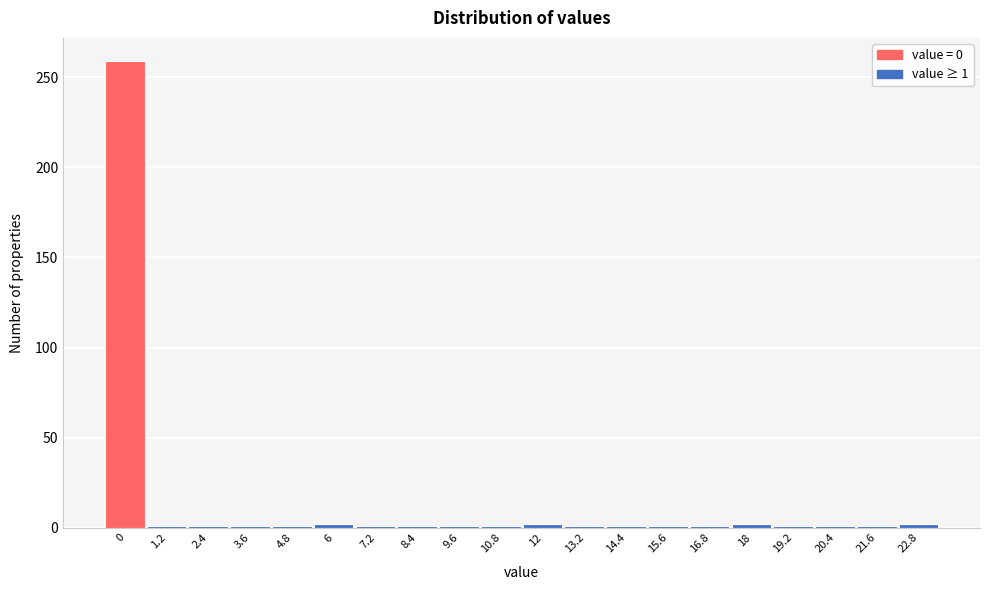

True or false: the data shows 1 at 14.4.

True